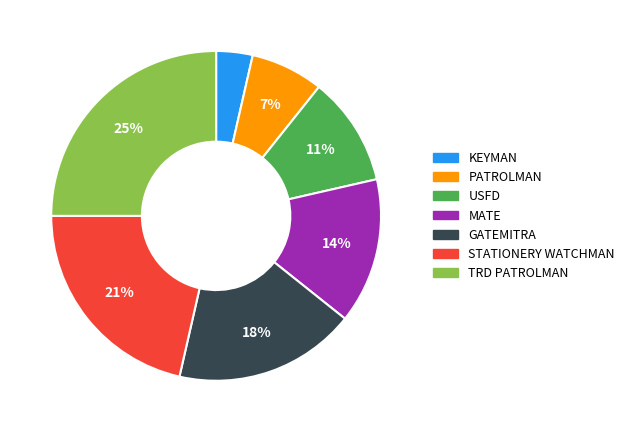

What percentage is the PATROLMAN slice, to the nearest percent?

7%